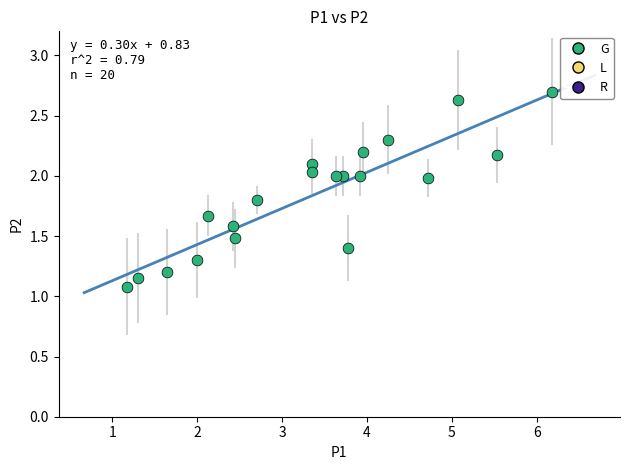

What is the range of Y values (max minus min)?

1.6